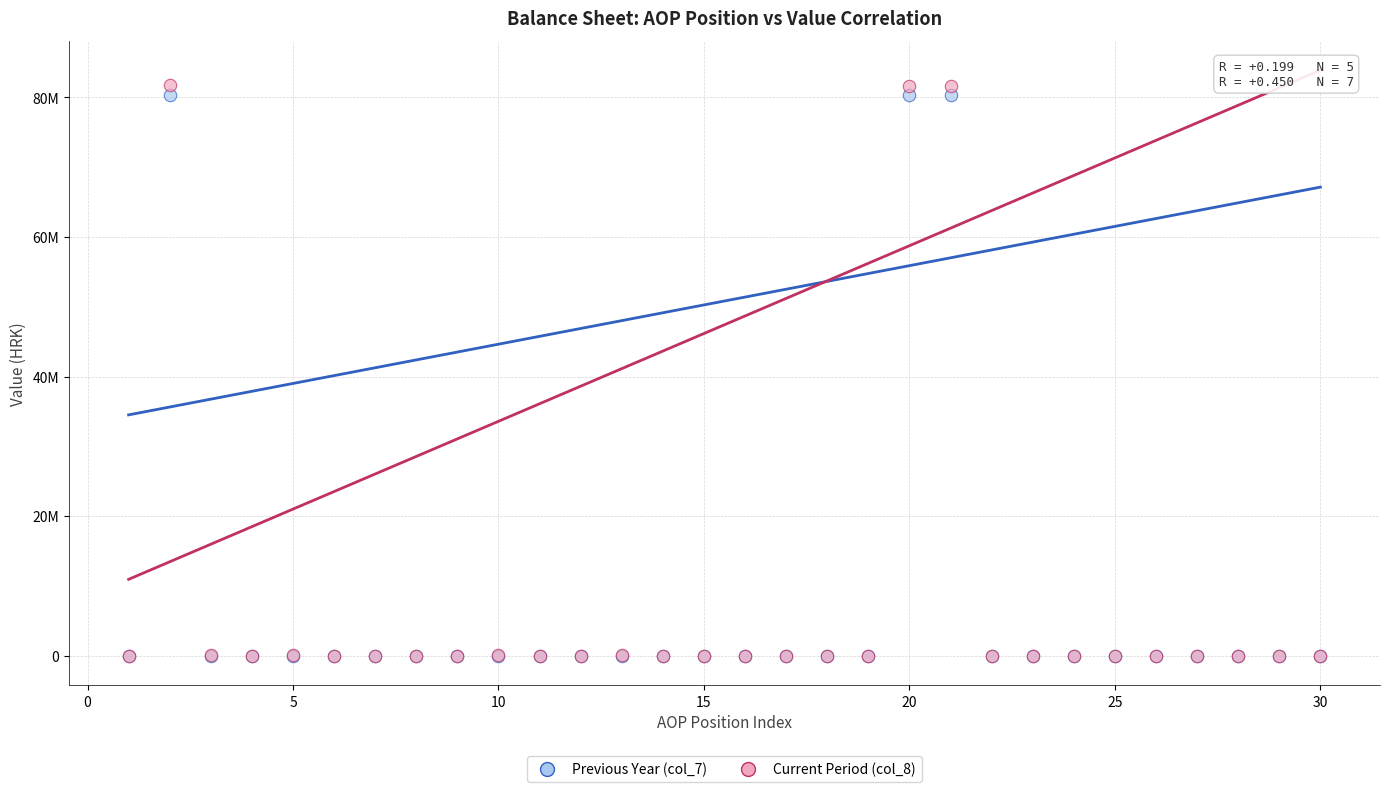

Which series has the largest Y range (max minus min)?

Current Period (col_8)